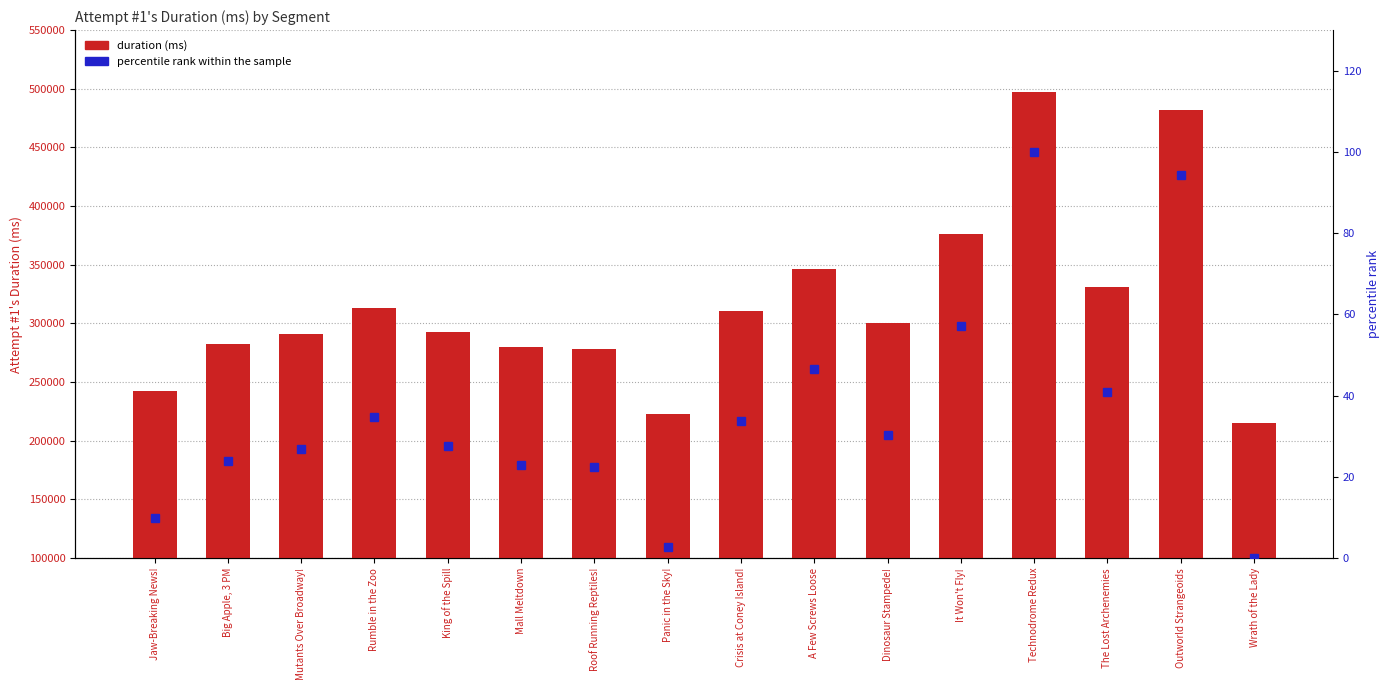

What is the sum of the percentile rank within the sample values at Rumble in the Zoo and Dinosaur Stampede!?

65.2